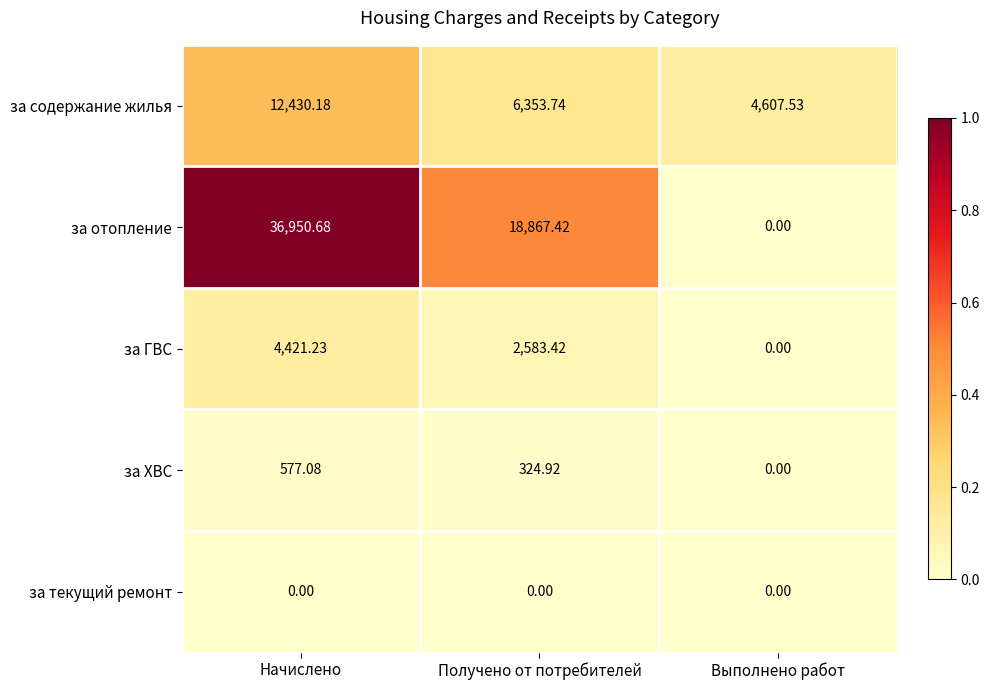

At Получено от потребителей, list the series in order from largest to smallest.

за отопление, за содержание жилья, за ГВС, за ХВС, за текущий ремонт